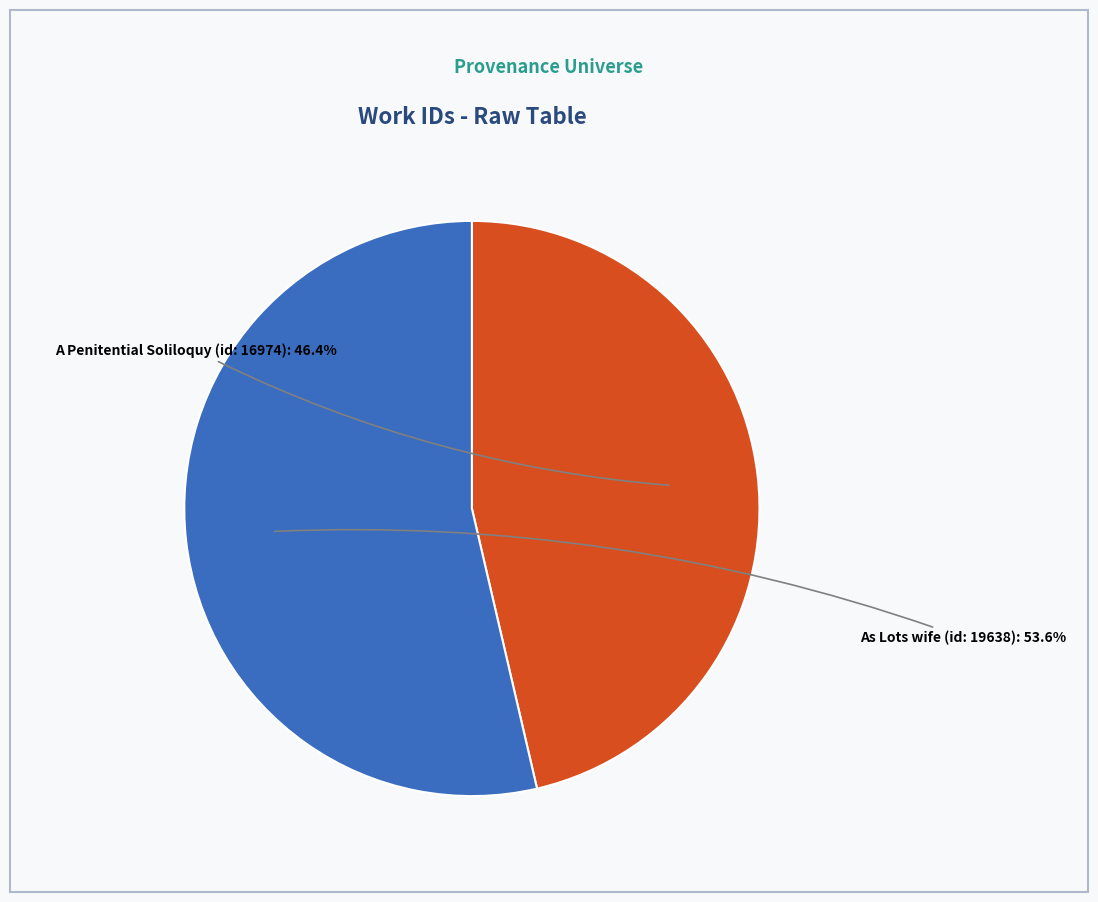

What is the total percentage of A Penitential Soliloquy (id: 16974) and As Lots wife (id: 19638)?

100.0%